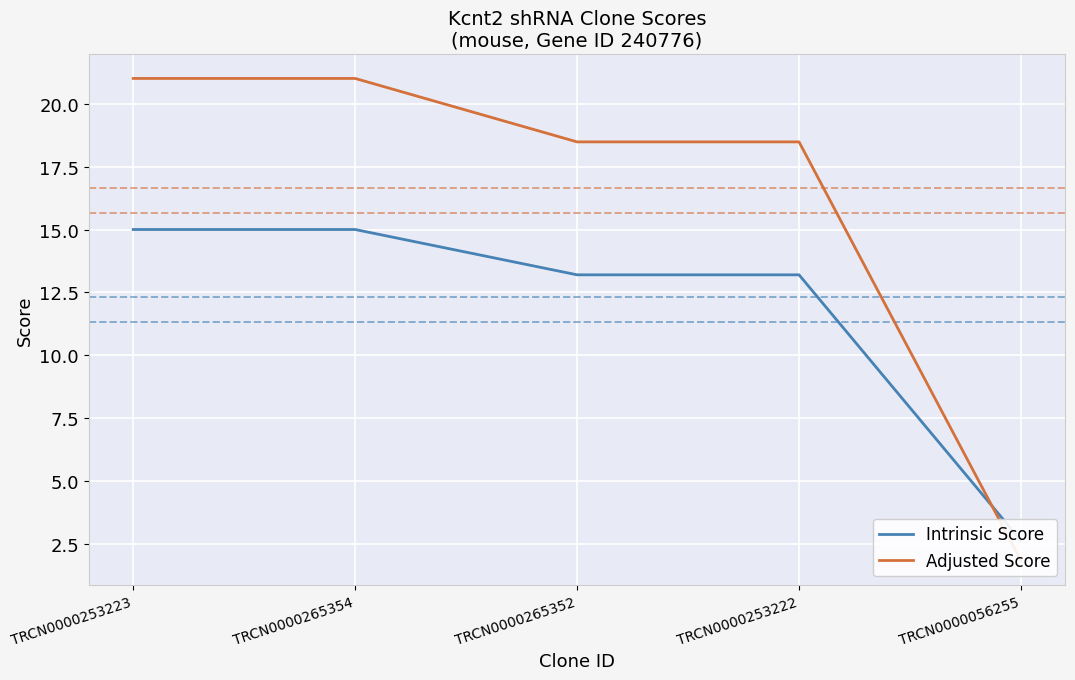

Reading left to right, transcribe all the data shown in this chart.

Intrinsic Score: 15.0	15.0	13.2	13.2	2.6
Adjusted Score: 21.0	21.0	18.5	18.5	1.8